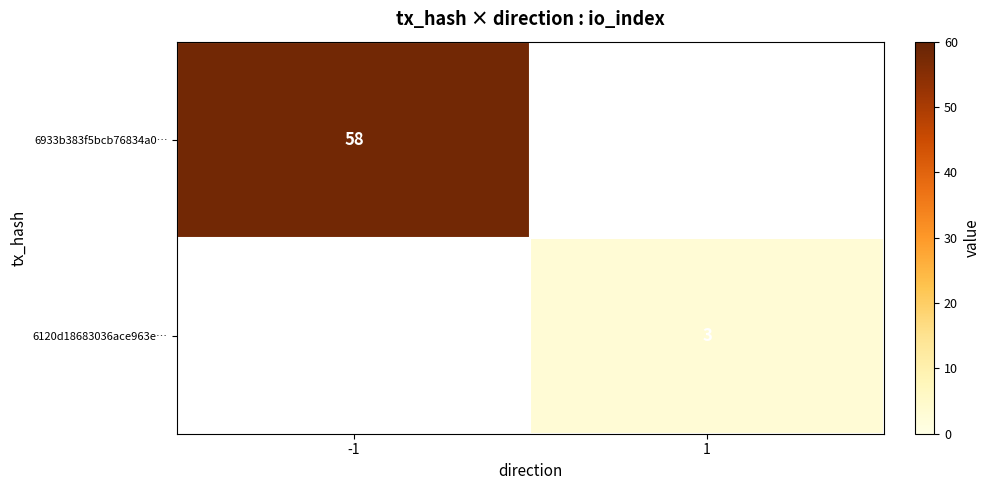

What is the smallest value displayed?

3.0